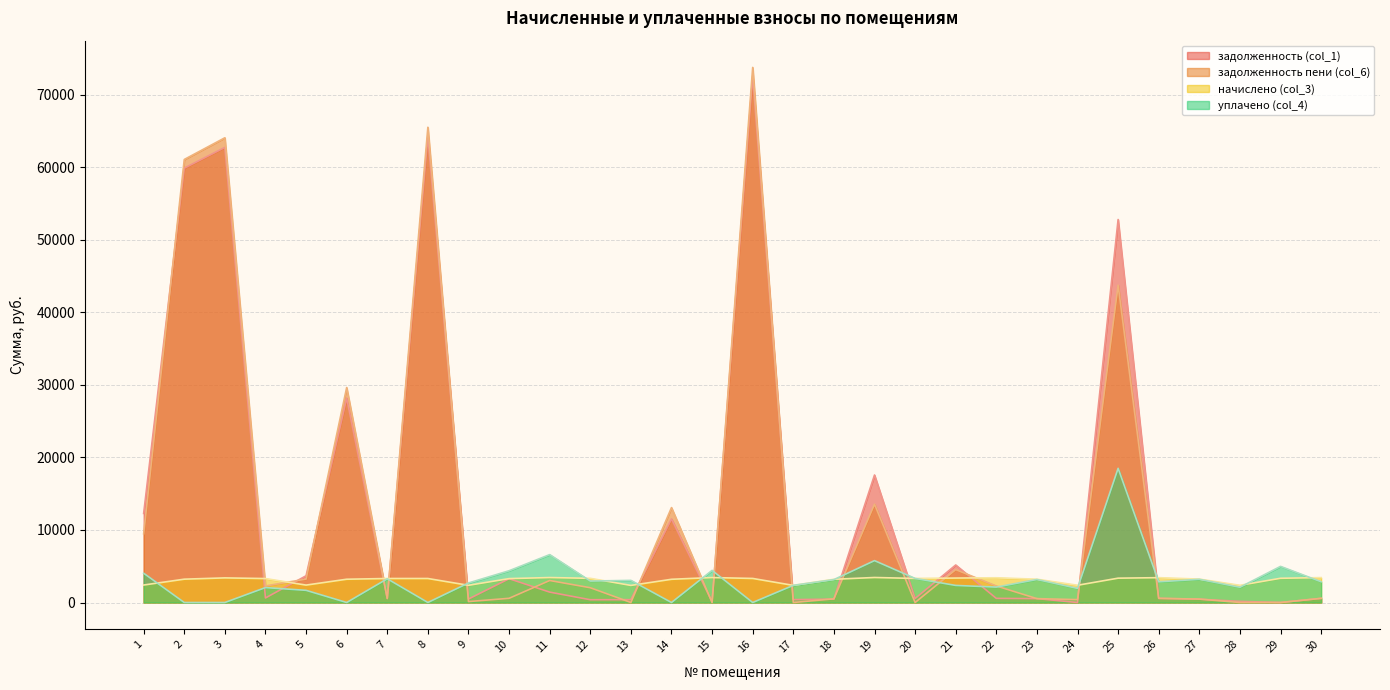

How many values in the начислено (col_3) series exceed 3310?

15